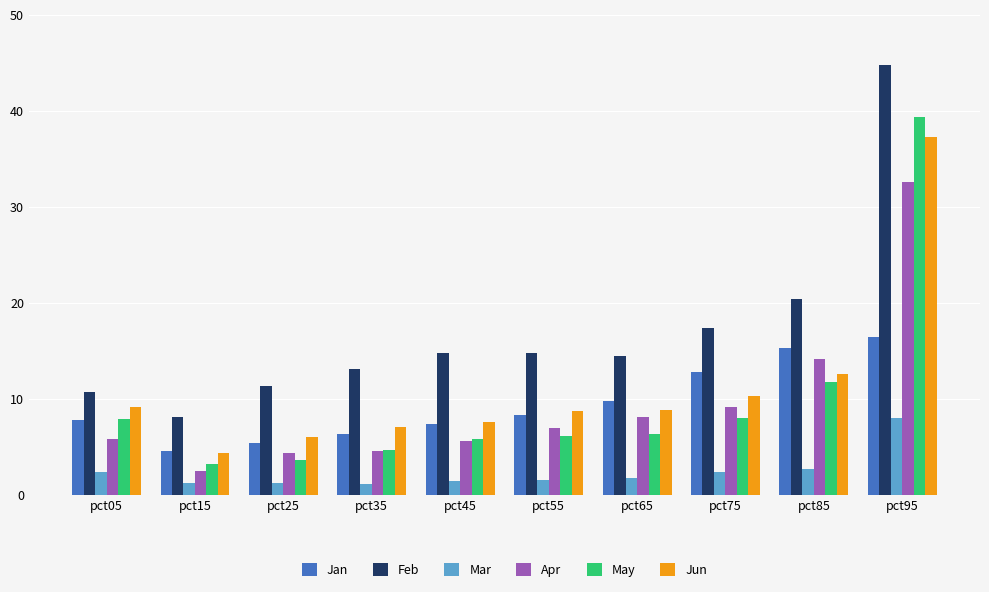

What is the spread (max minus min) of values at pct55?

13.2